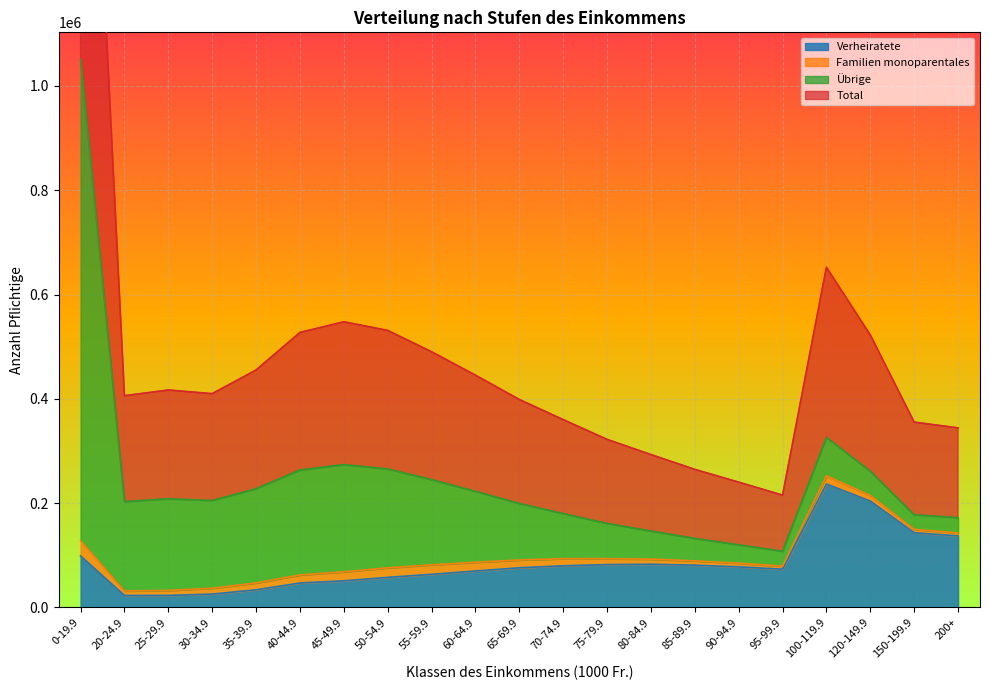

What is the minimum value for Verheiratete?

22967